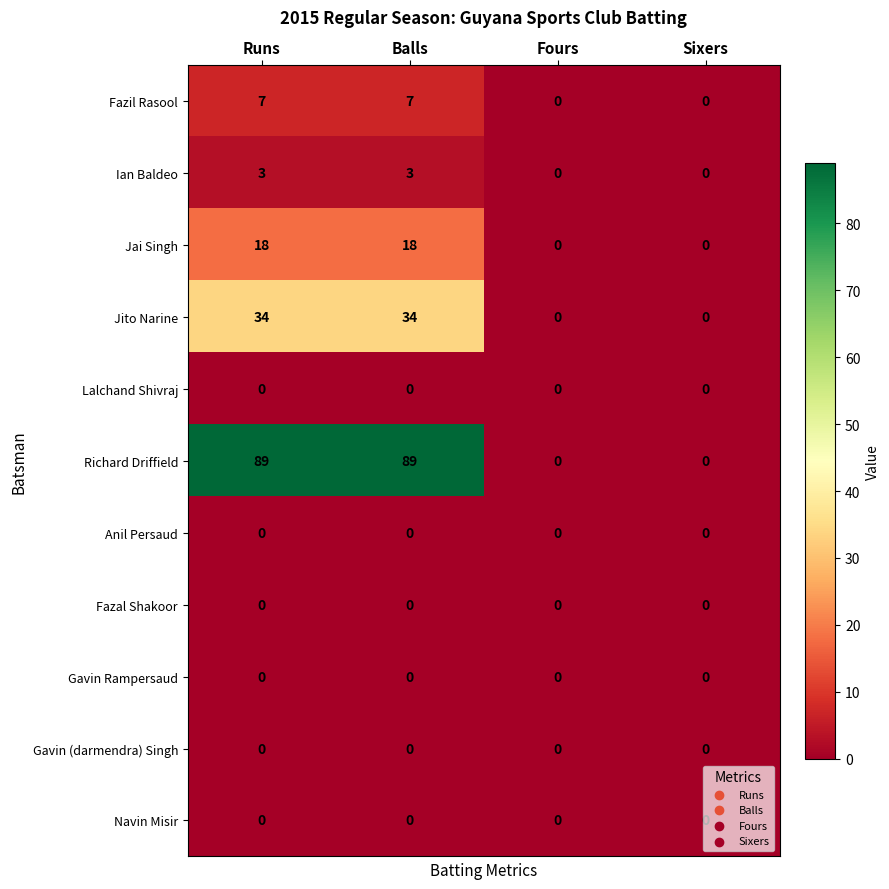

Which series has the largest total across all categories?

Richard Driffield